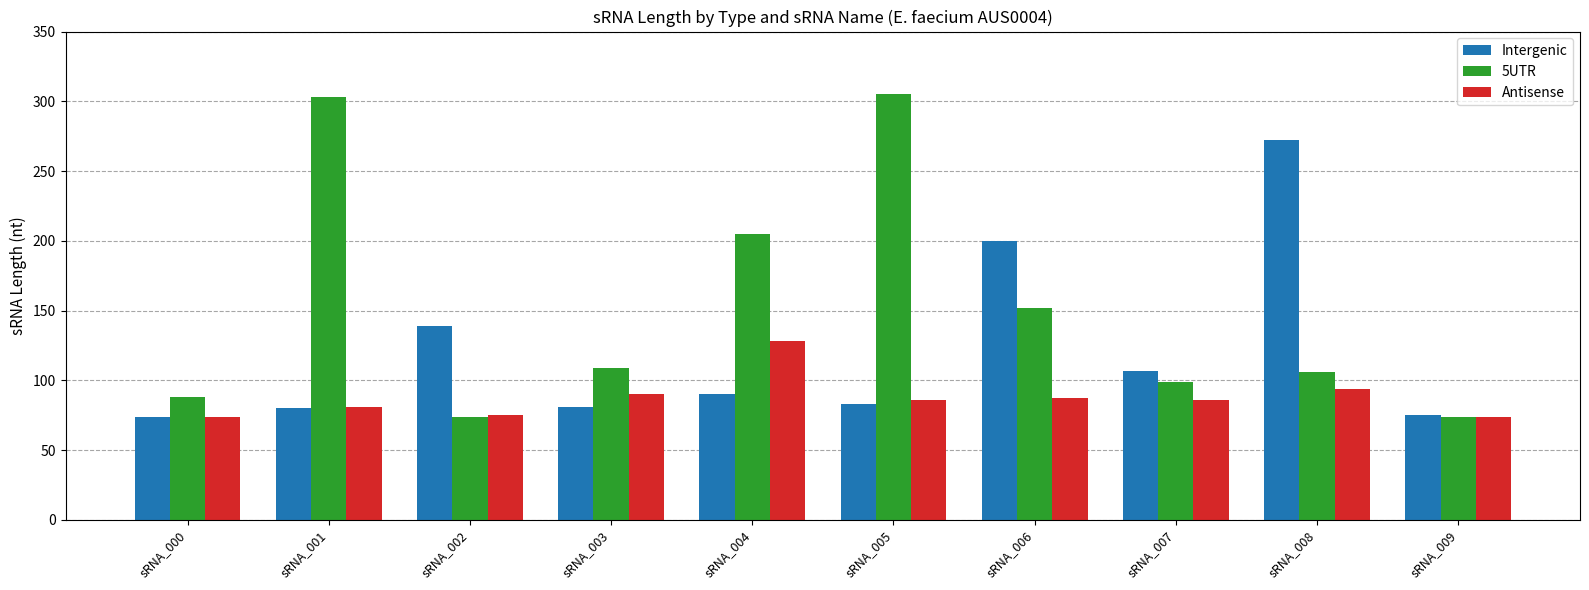

The value of Intergenic at sRNA_005 is 83. True or false?

True